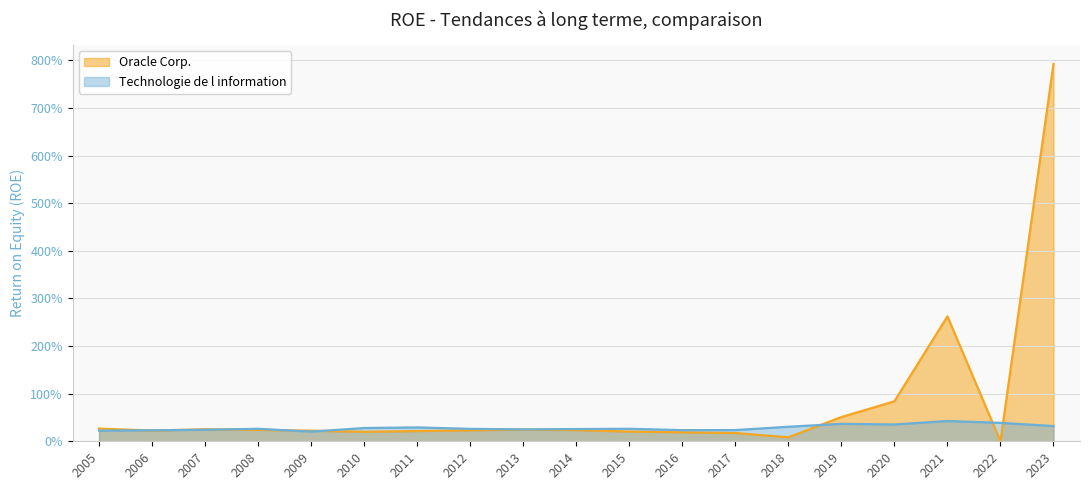

How many intersections are there between Oracle Corp. and Technologie de l information?

8